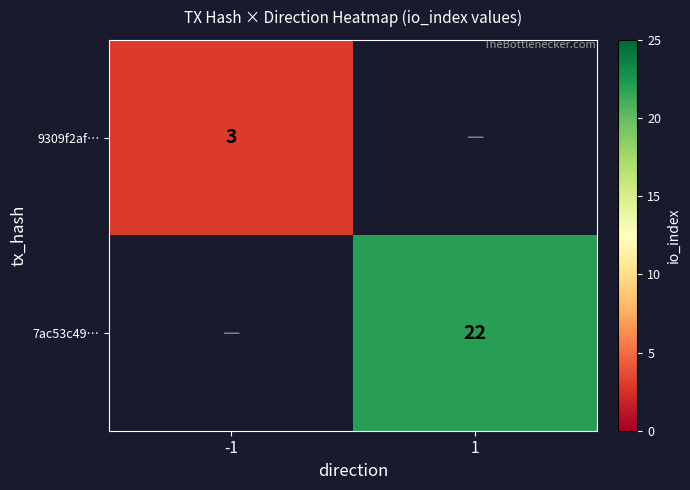

Is it true that 7ac53c49… equals 22 at 1?

True